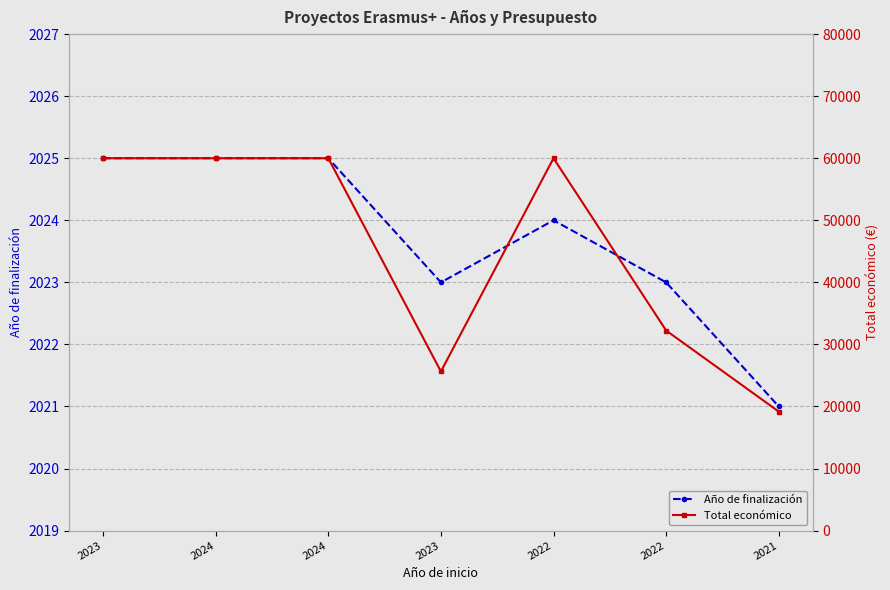

List the series in order of their overall mean, lowest first.

Año de finalización, Total económico